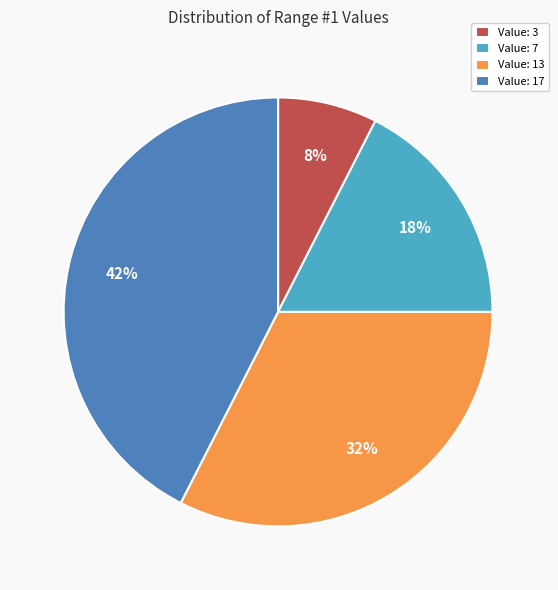

To the nearest percent, what portion does Value: 13 represent?

32%